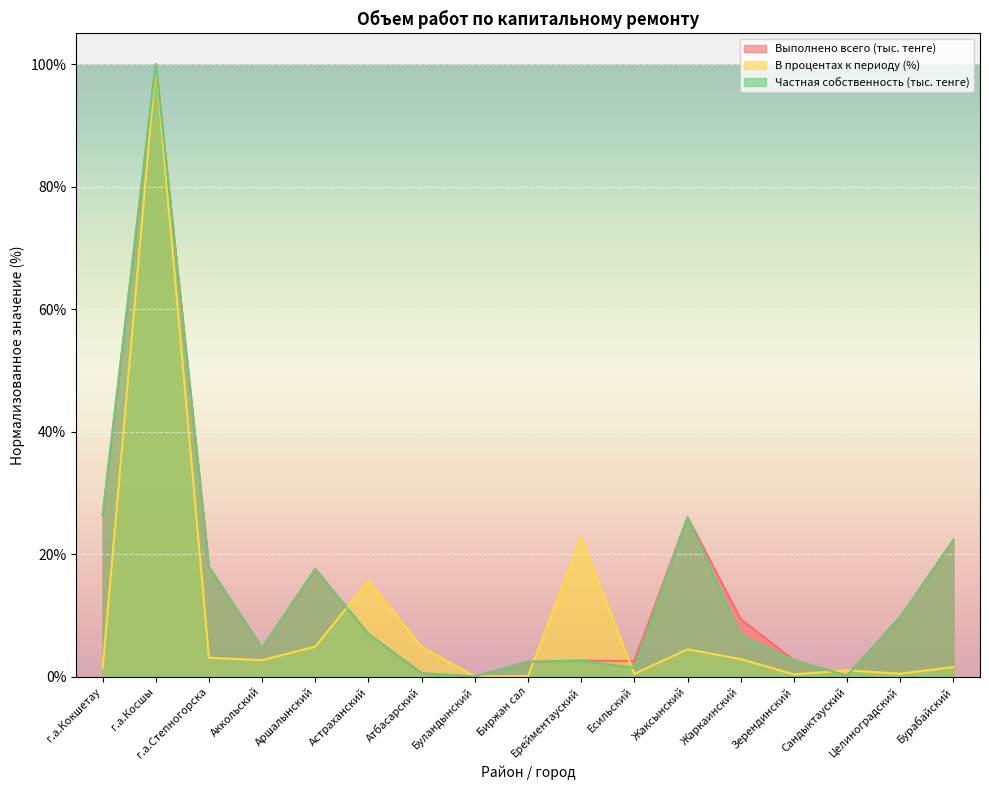

True or false: Частная собственность (тыс. тенге) and Выполнено всего (тыс. тенге) intersect in this chart.

False